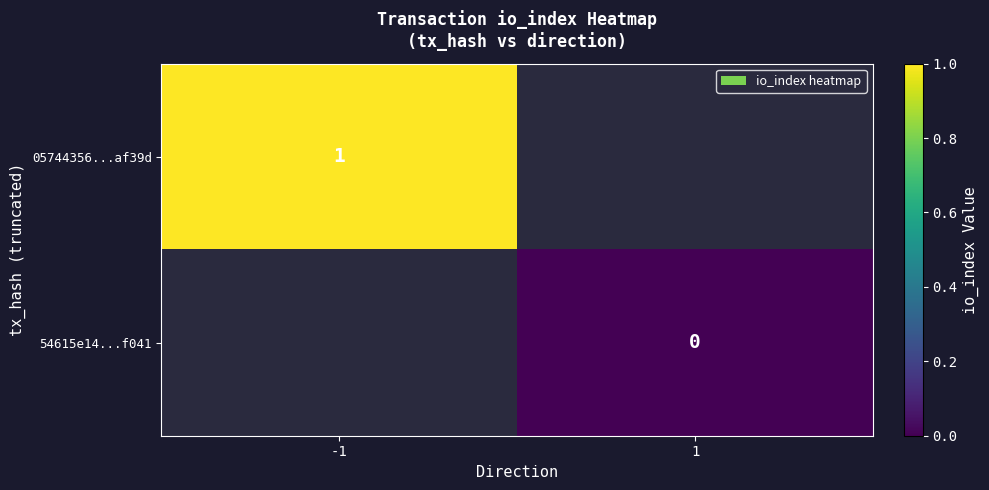

At which category does the chart reach its minimum across all series?

1